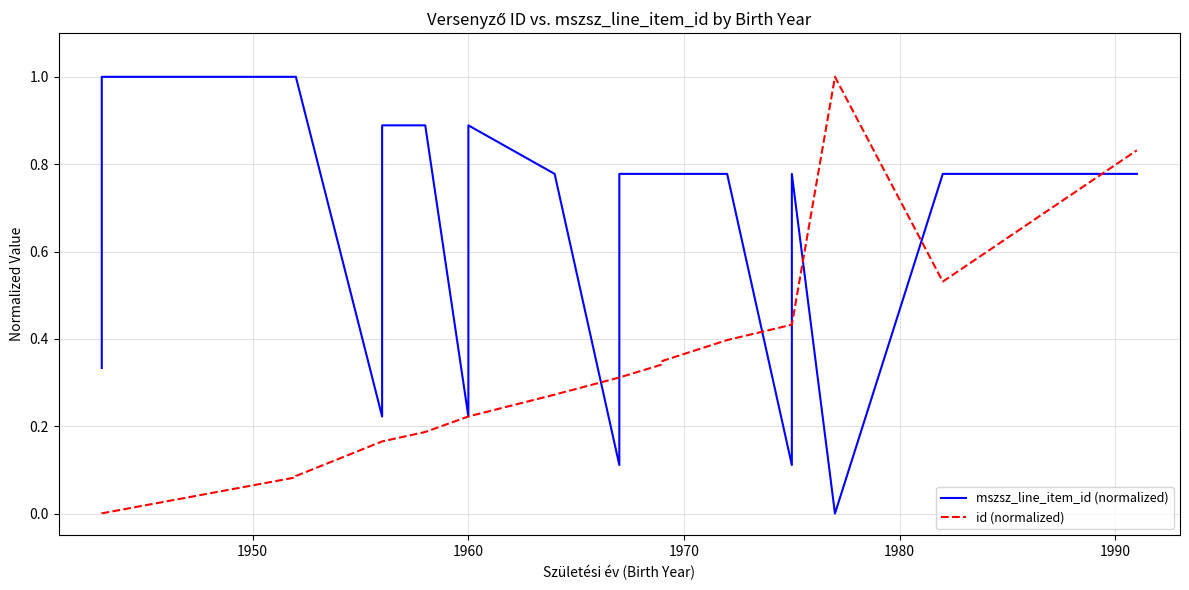

Is it true that mszsz_line_item_id (normalized) equals 0.5 at 1940?

False